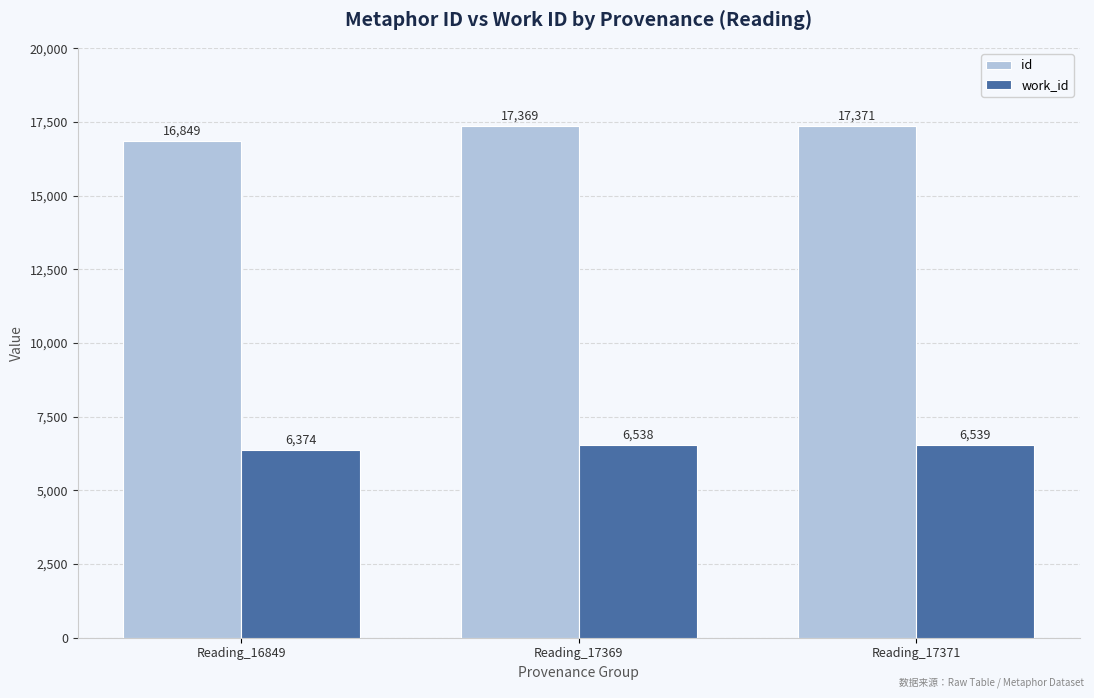

True or false: id has a value of 12095 at Reading_17369.

False